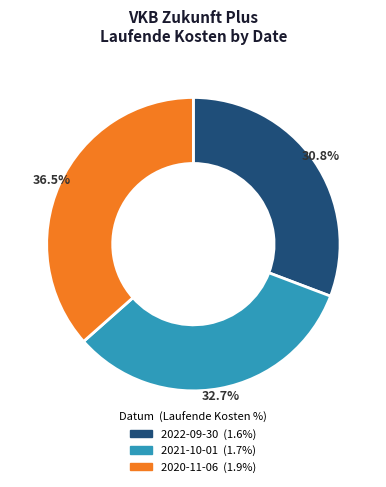

Do 2020-11-06 and 2021-10-01 together represent more than half of the pie?

Yes